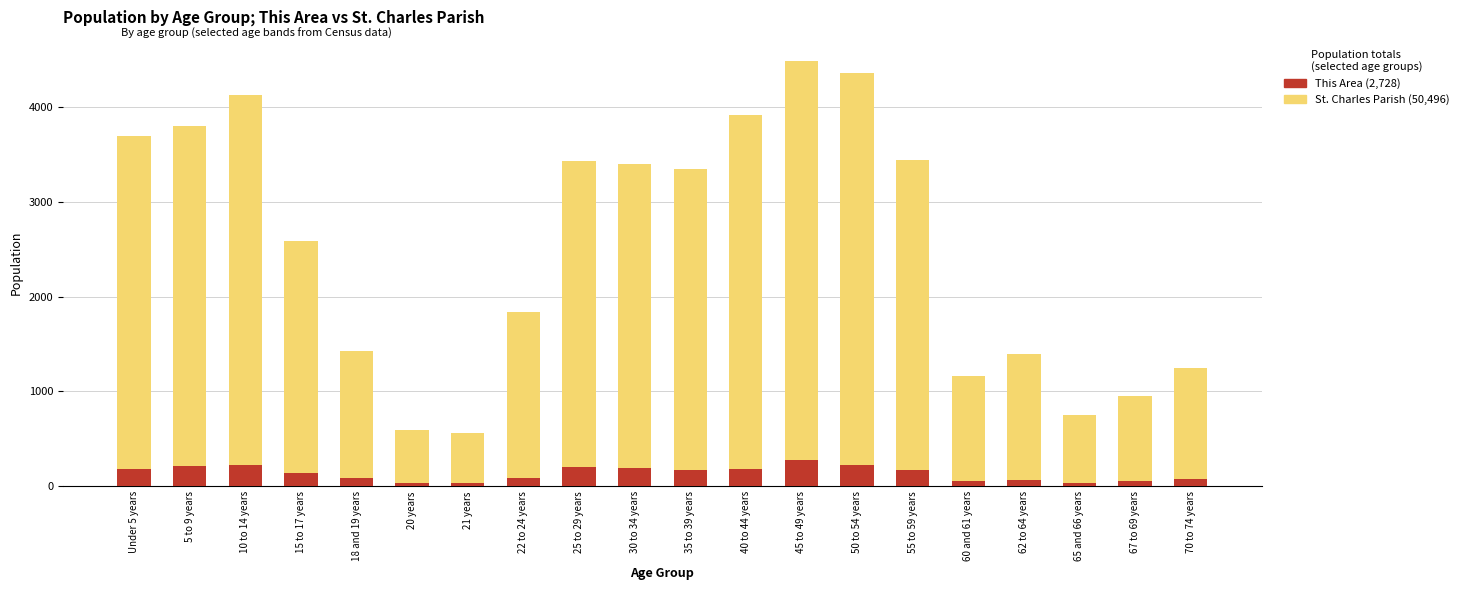

The St. Charles Parish series shows 873 at 18 and 19 years. True or false?

False